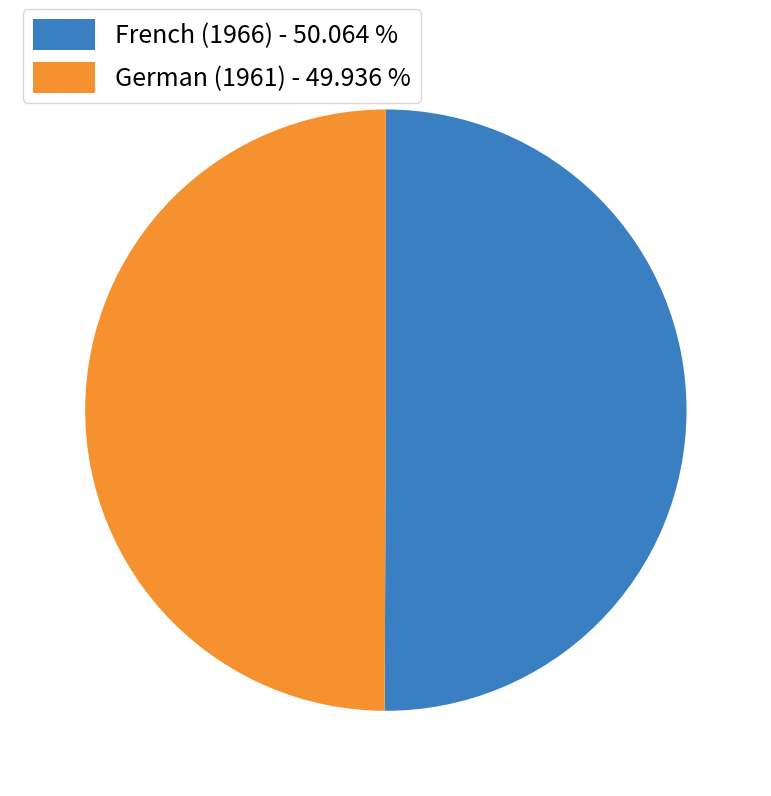

Do French (1966) - 50.064 % and German (1961) - 49.936 % together represent more than half of the pie?

Yes